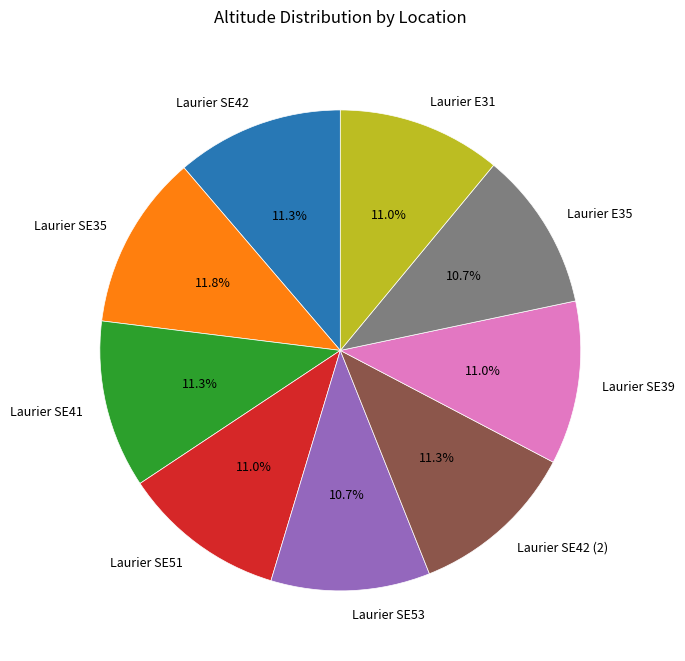

How many slices are in this pie chart?

9